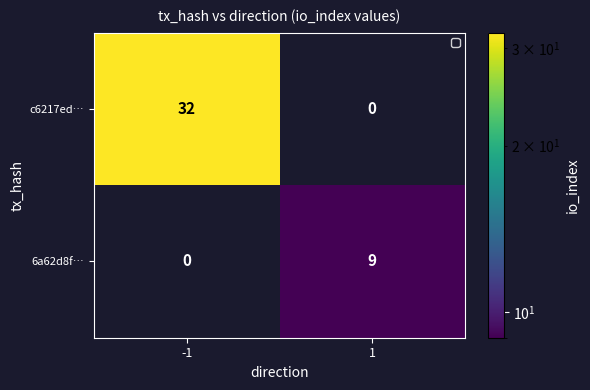

What is the maximum value shown in the chart?

32